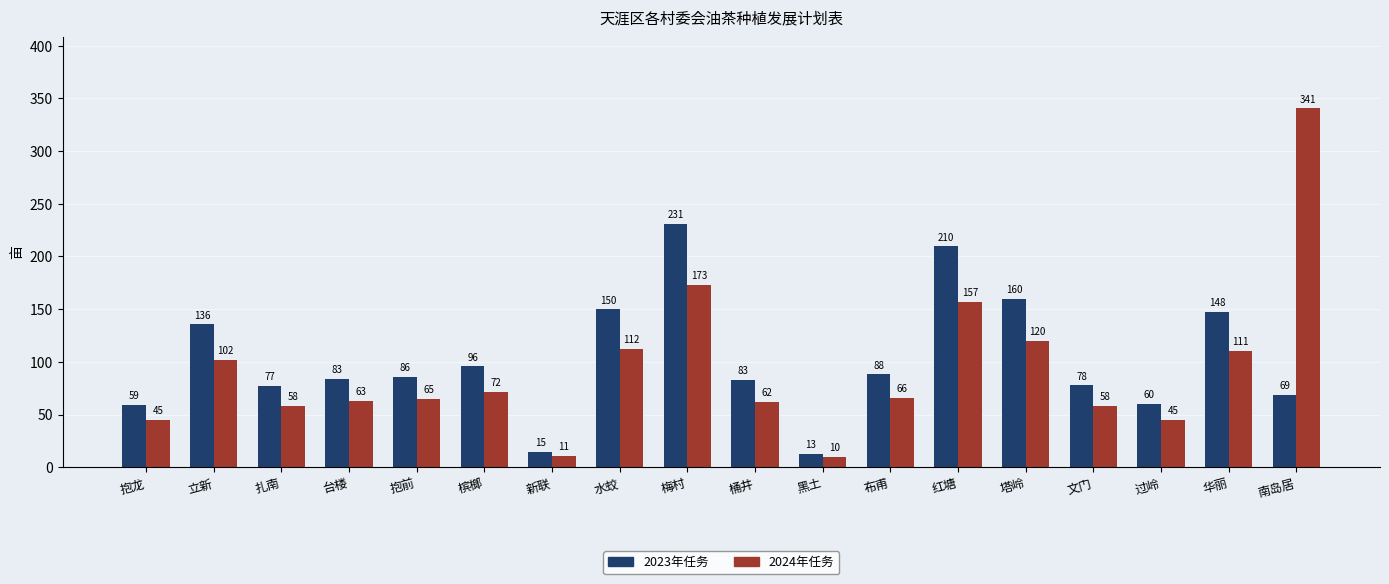

At which category is the sum across all series the highest?

南岛居